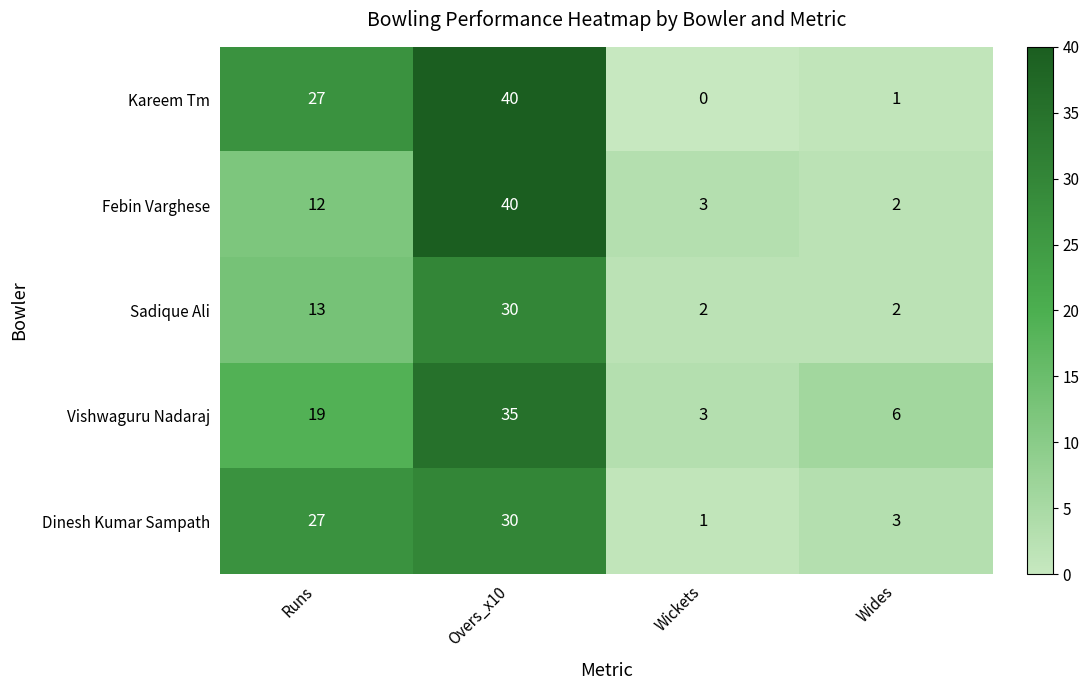

What is the average value of the Kareem Tm series?

17